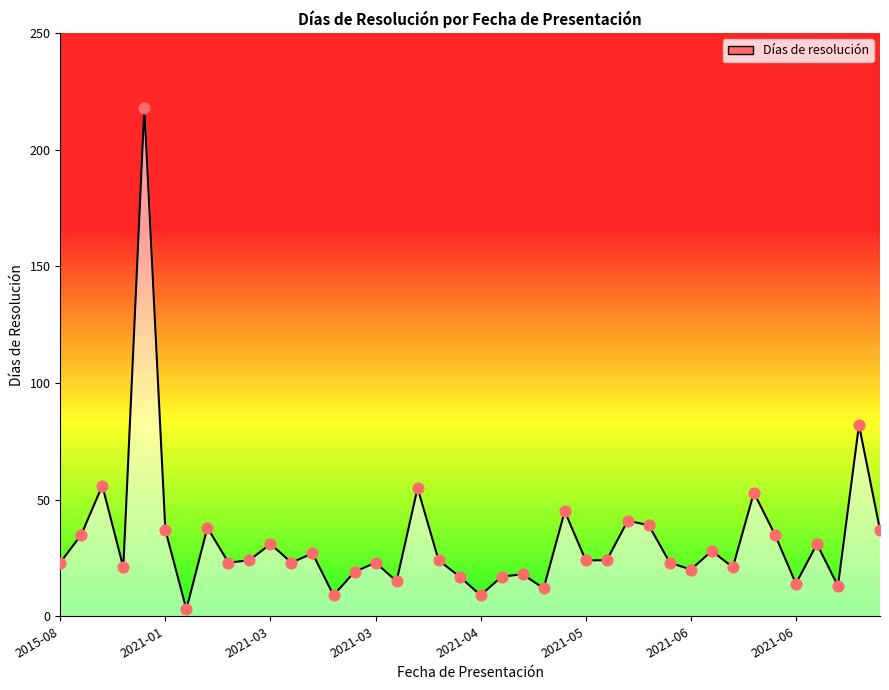

Approximately how many times larger is the value at 2021-07-02 compared to 2021-02-26?

0.5